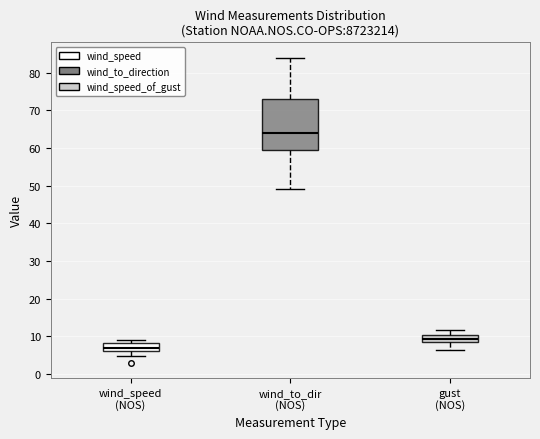

Where is the lower edge of the box for wind_speed (NOS) on the y-axis? The values are not printed on the chart, so give them approximately, as read against the axis.

6